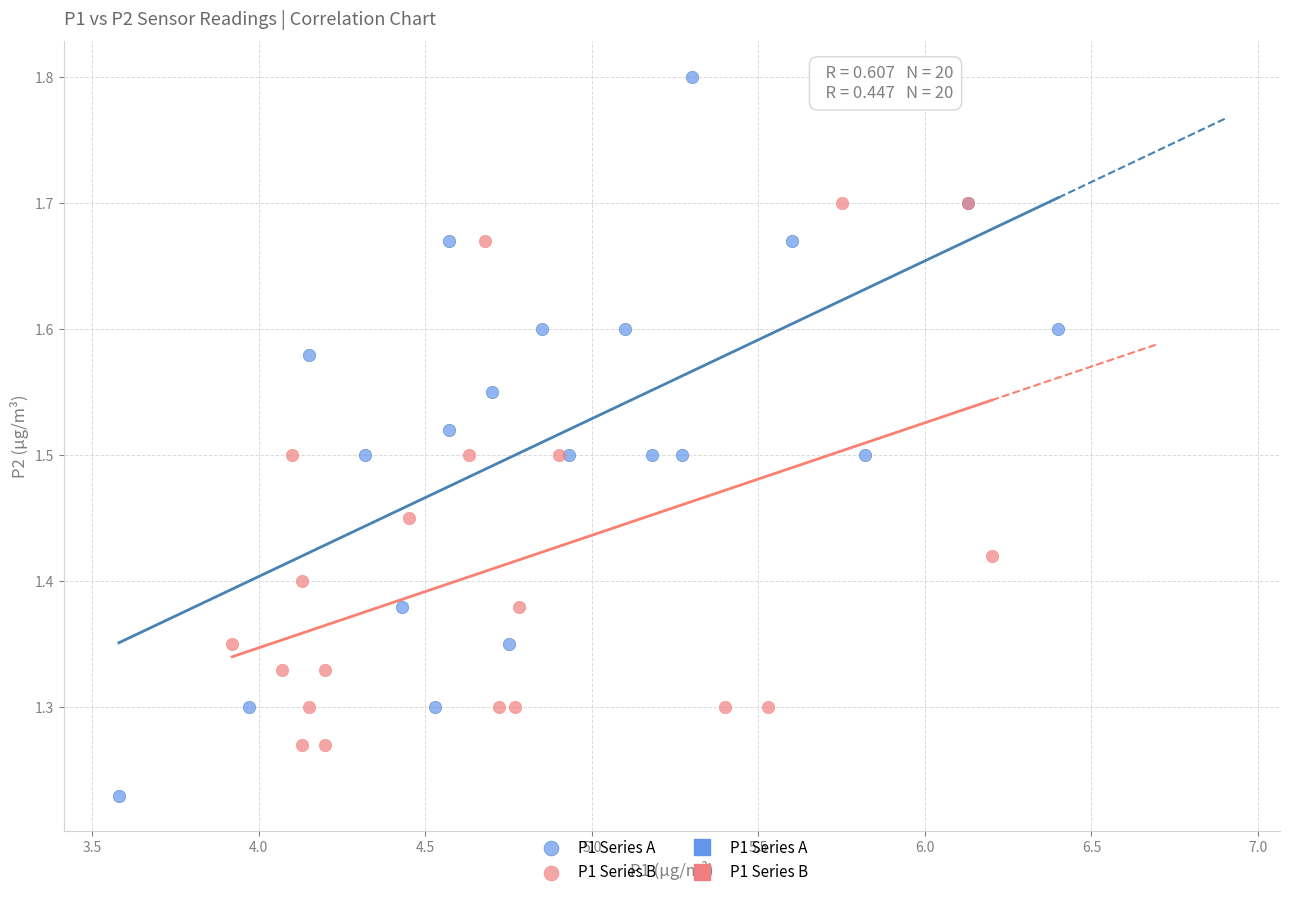

Which series reaches the minimum Y coordinate?

P1 Series A